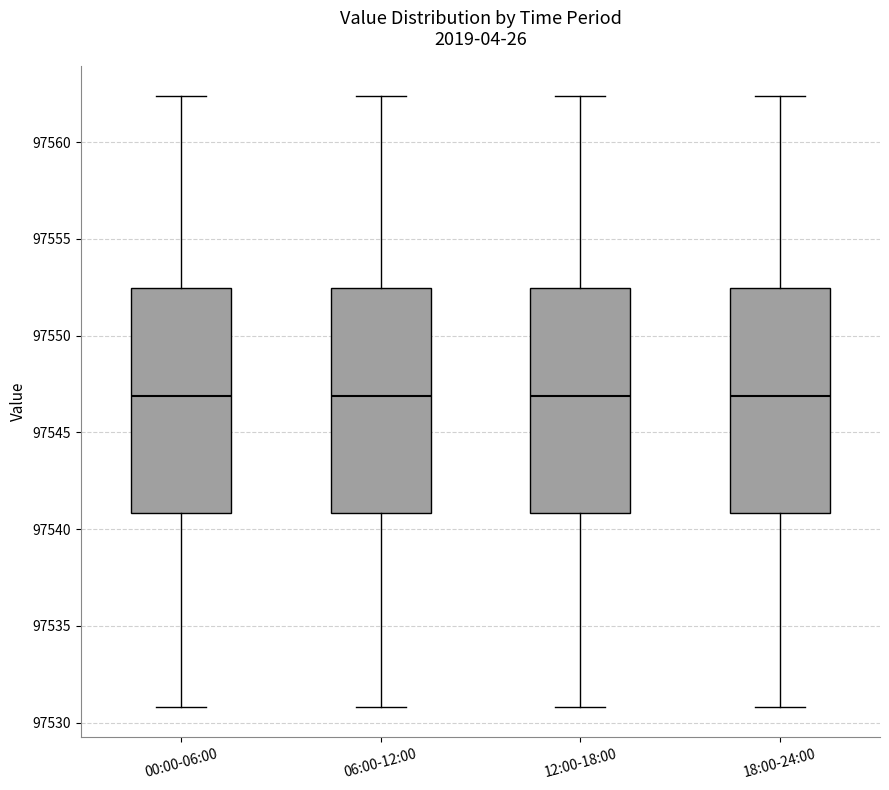

Reading left to right, transcribe this box plot: for each box, give where its median line is, the range the box spans, and where its two whiskers end, as read against the y-axis. The values are not printed on the chart, so give them approximately, as read against the axis.

00:00-06:00: median 97547.0, box 97541.0 to 97552.5, whiskers 97531.0 to 97562.5
06:00-12:00: median 97547.0, box 97541.0 to 97552.5, whiskers 97531.0 to 97562.5
12:00-18:00: median 97547.0, box 97541.0 to 97552.5, whiskers 97531.0 to 97562.5
18:00-24:00: median 97547.0, box 97541.0 to 97552.5, whiskers 97531.0 to 97562.5